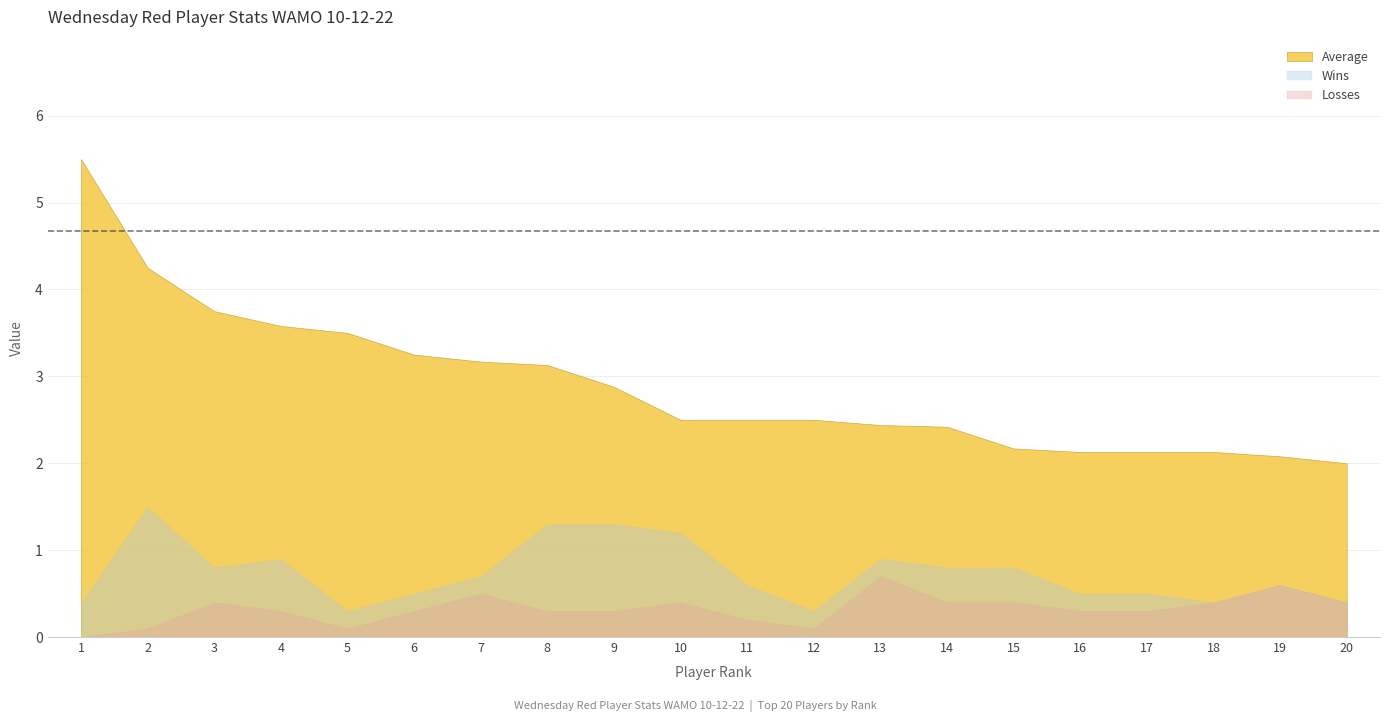

Is the value of Losses at 10 greater than the value of Score + at 13?

No